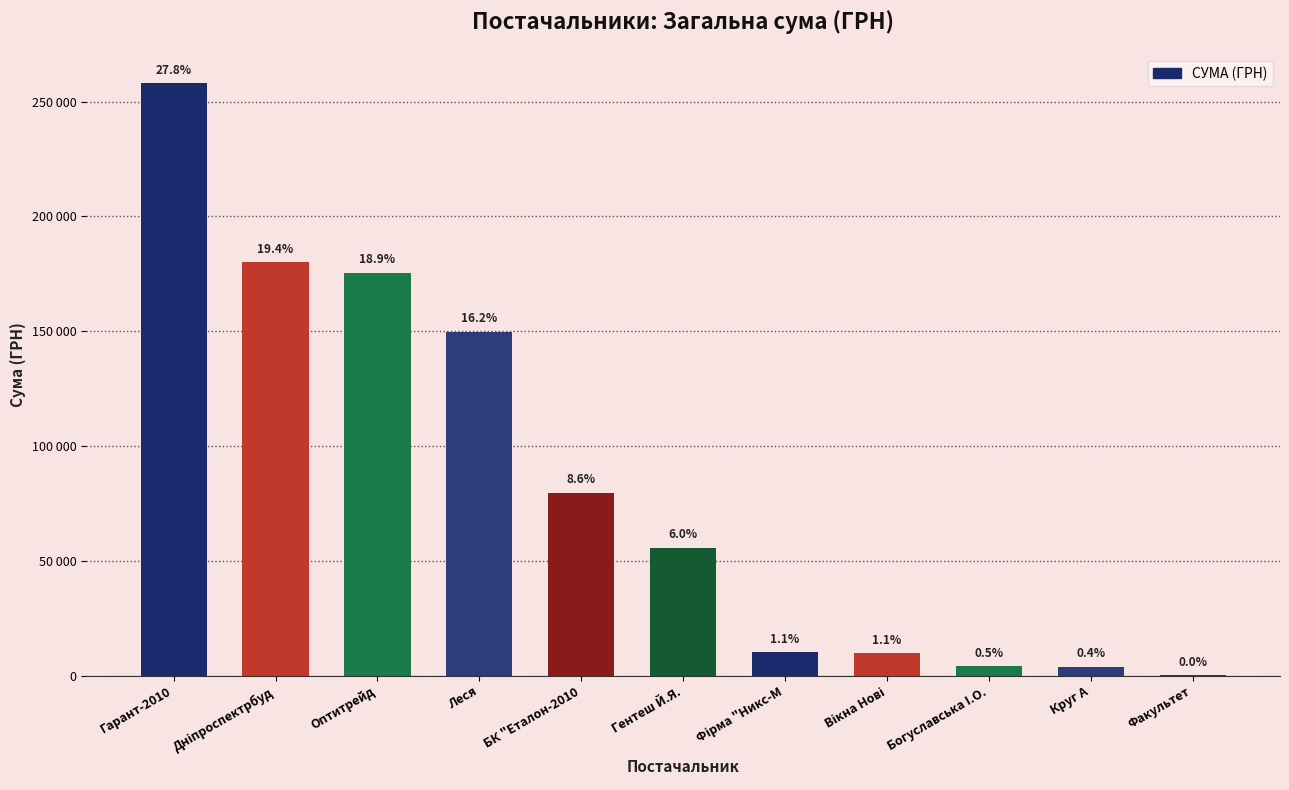

What is the change in value from Гарант-2010 to Факультет?

-257471.4